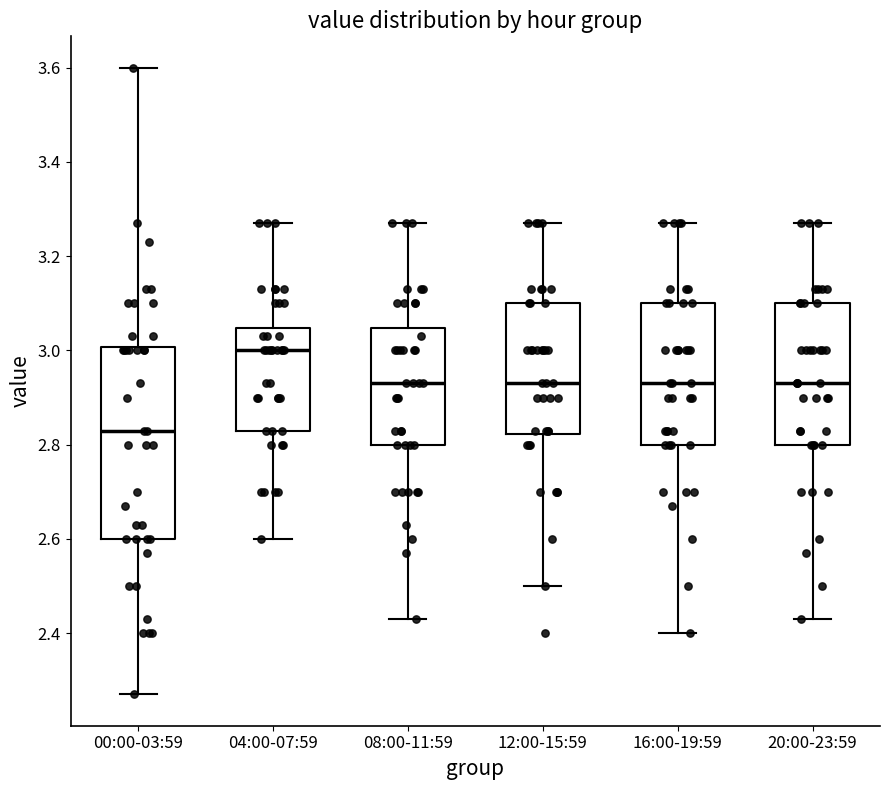

Where is the upper edge of the box for 12:00-15:59 on the y-axis? The values are not printed on the chart, so give them approximately, as read against the axis.

3.10